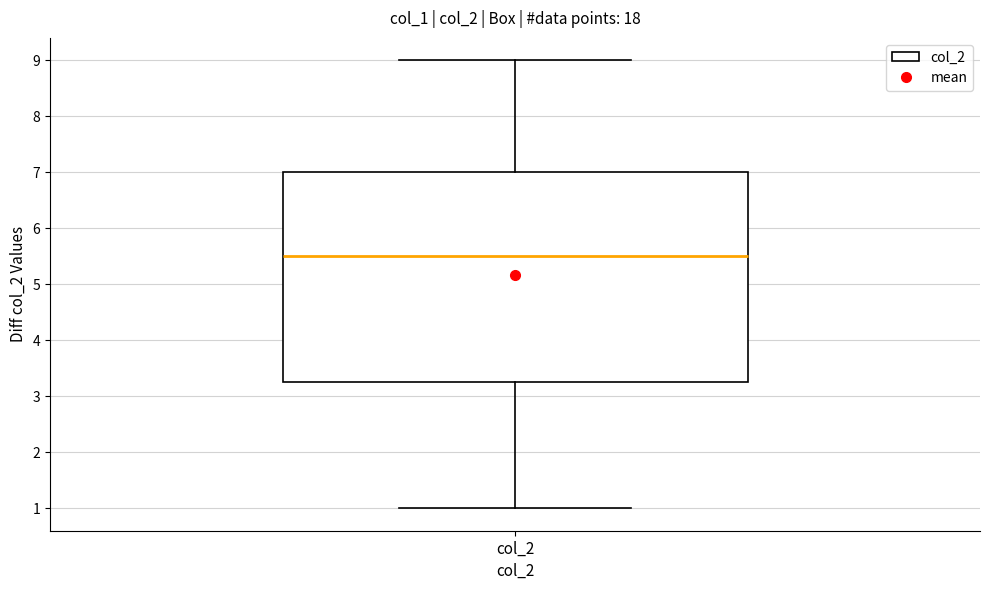

Transcribe this box plot: give where the median line is, the range the box spans, and where the two whiskers end, as read against the y-axis. The values are not printed on the chart, so give them approximately, as read against the axis.

median 5.5, box 3.3 to 7.0, whiskers 1.0 to 9.0